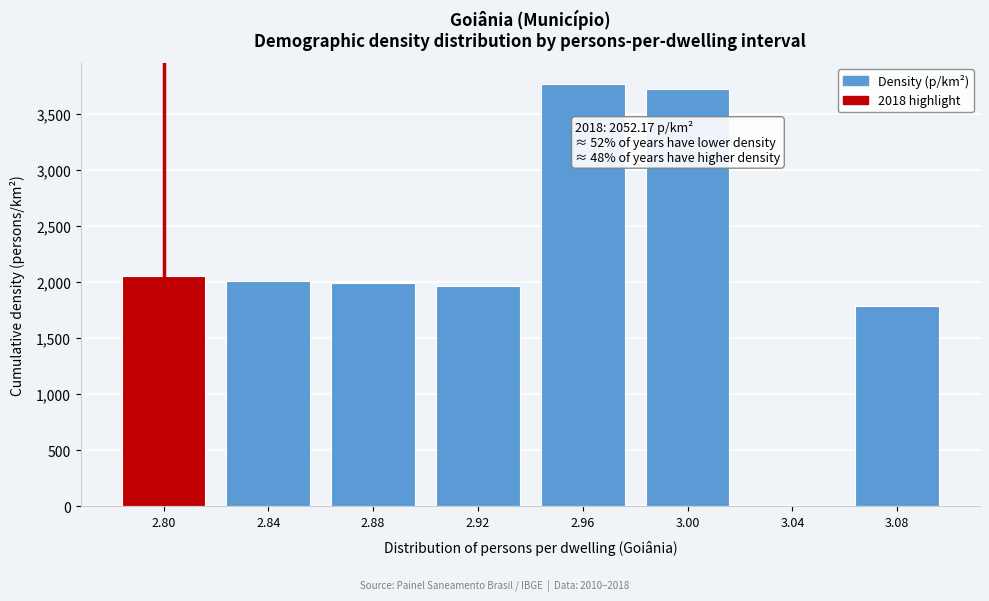

Reading left to right, list all the values displayed in this chart.

2.80=2052.2	2.84=2011.6	2.88=1987.6	2.92=1963.0	2.96=3767.8	3.00=3720.6	3.04=0.0	3.08=1786.4